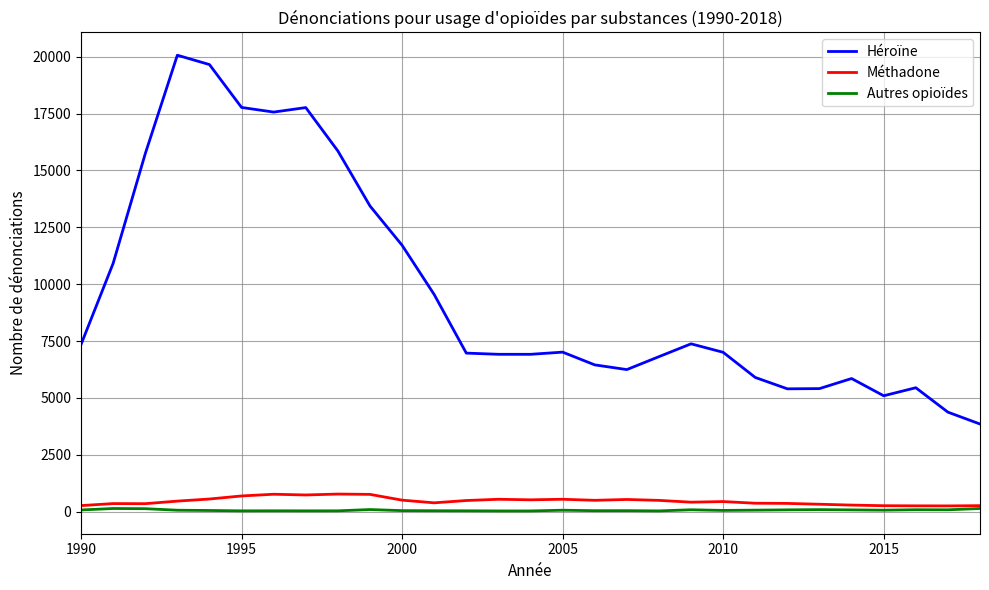

True or false: Méthadone has more than 1 points higher than both neighbors.

True